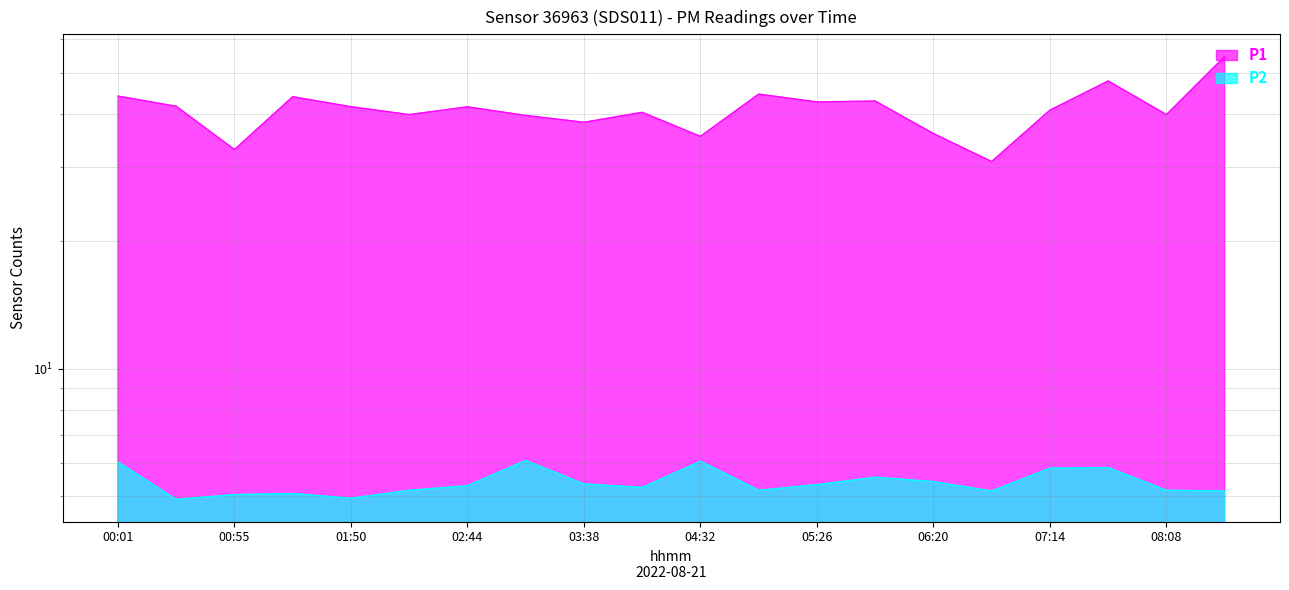

What is the difference between the maximum and minimum values in the P1 series?

23.8